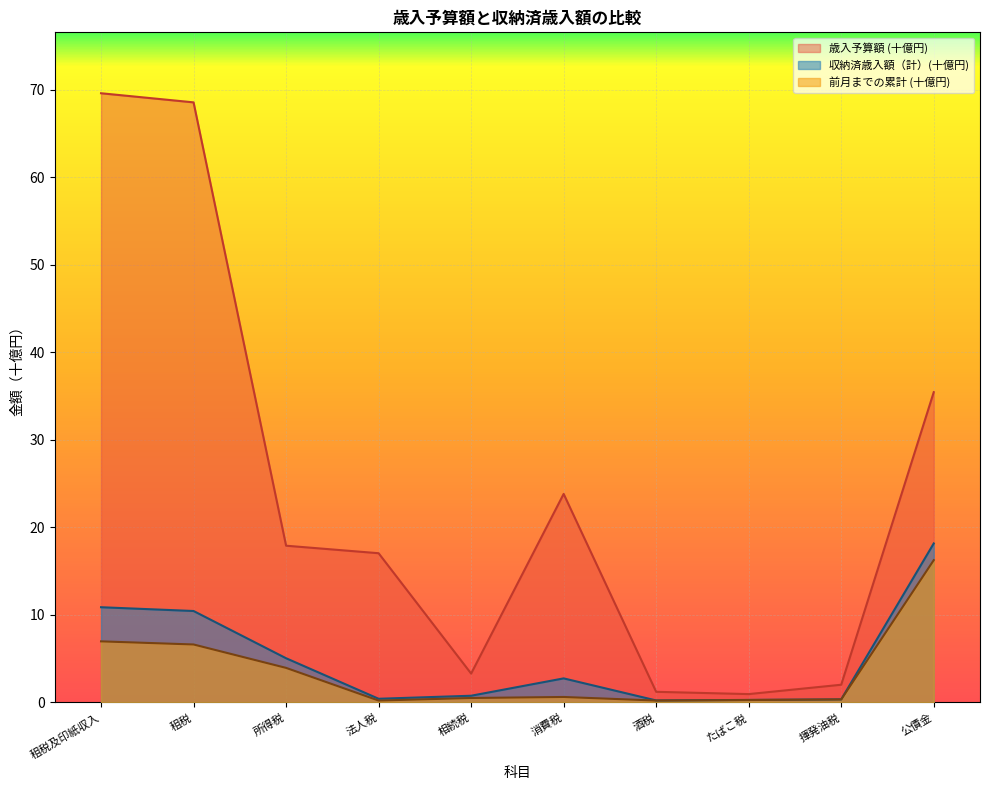

How many lines are shown in the chart?

3